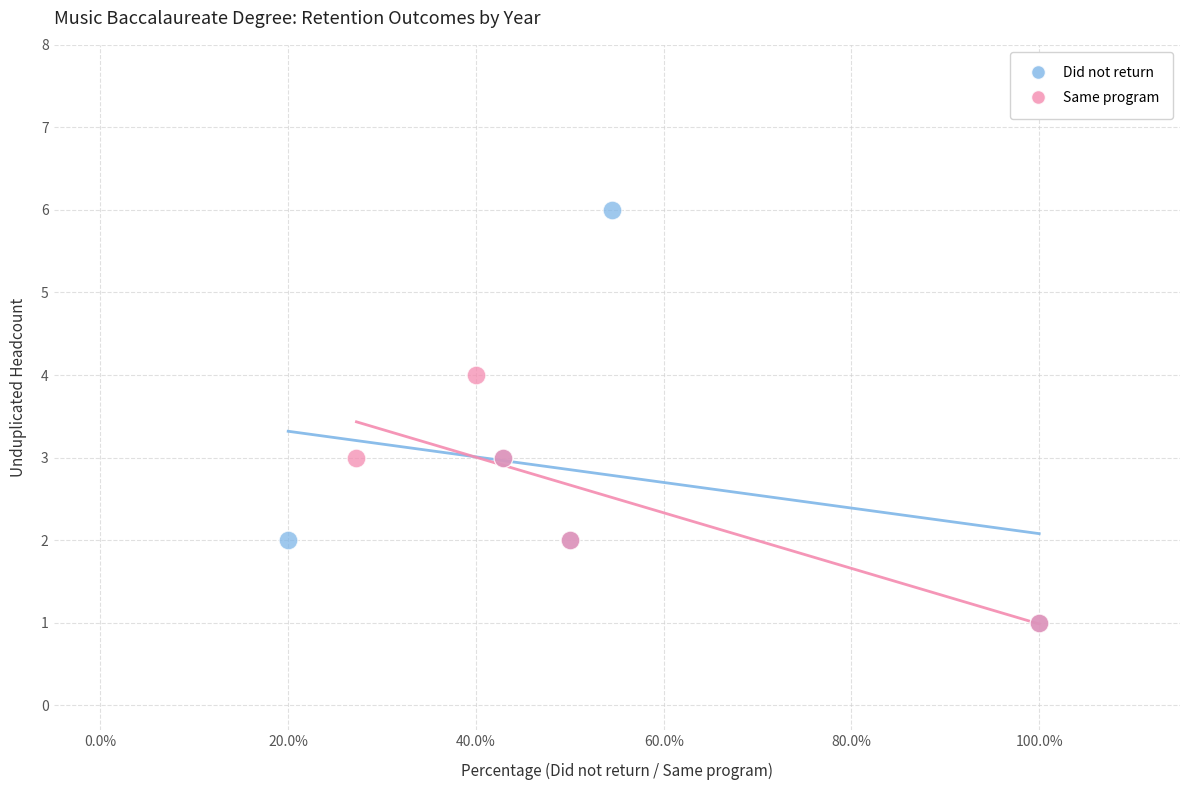

Which series contains the highest Y value?

Did not return